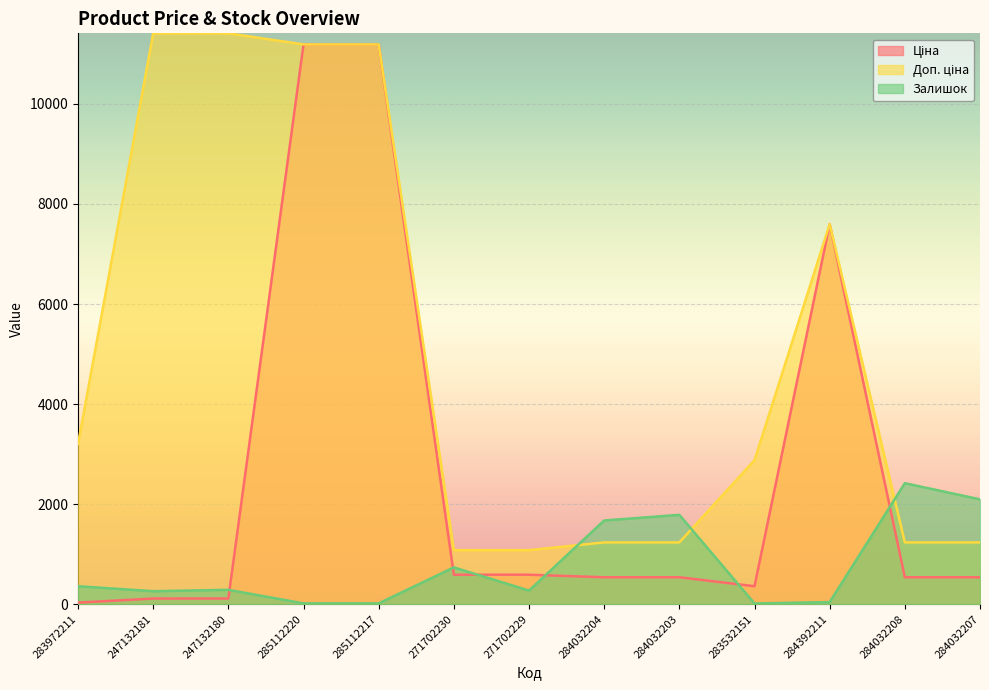

What is the difference between the Залишок values at 284032208 and 285112217?

2402.0